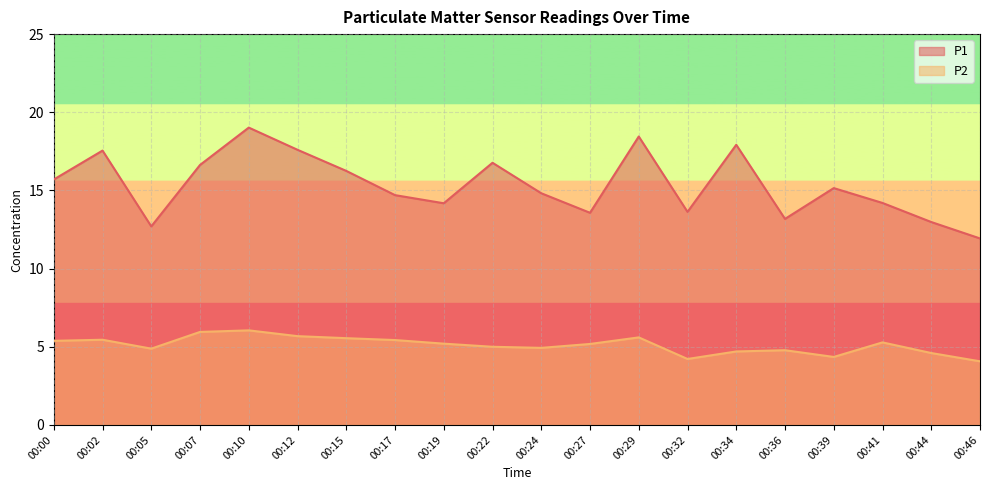

The value of P2 at 00:36 is 3.3. True or false?

False